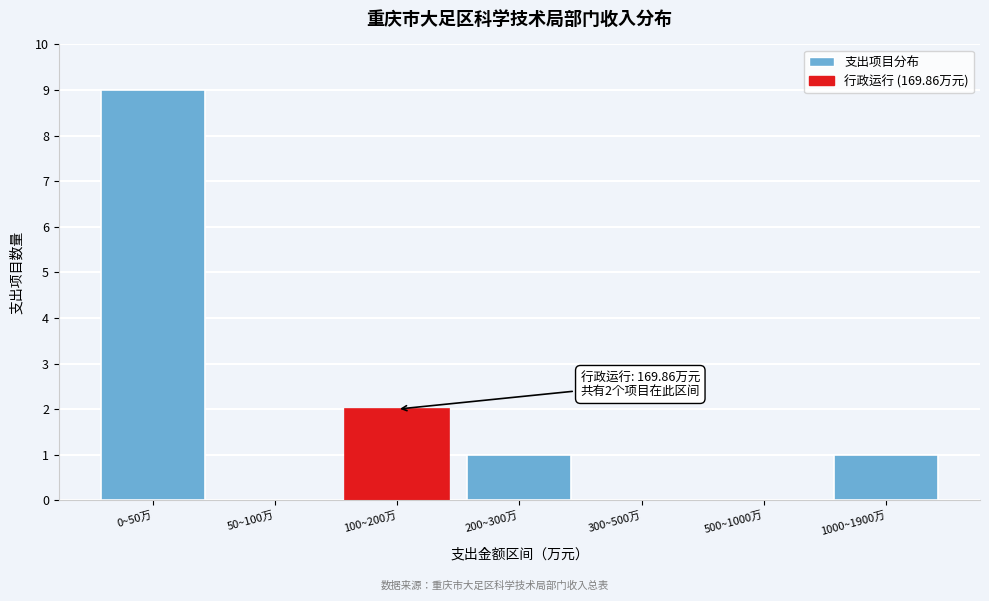

Reading right to left, extract all data points from this chart.

1000~1900万=1	500~1000万=0	300~500万=0	200~300万=1	100~200万=2	50~100万=0	0~50万=9